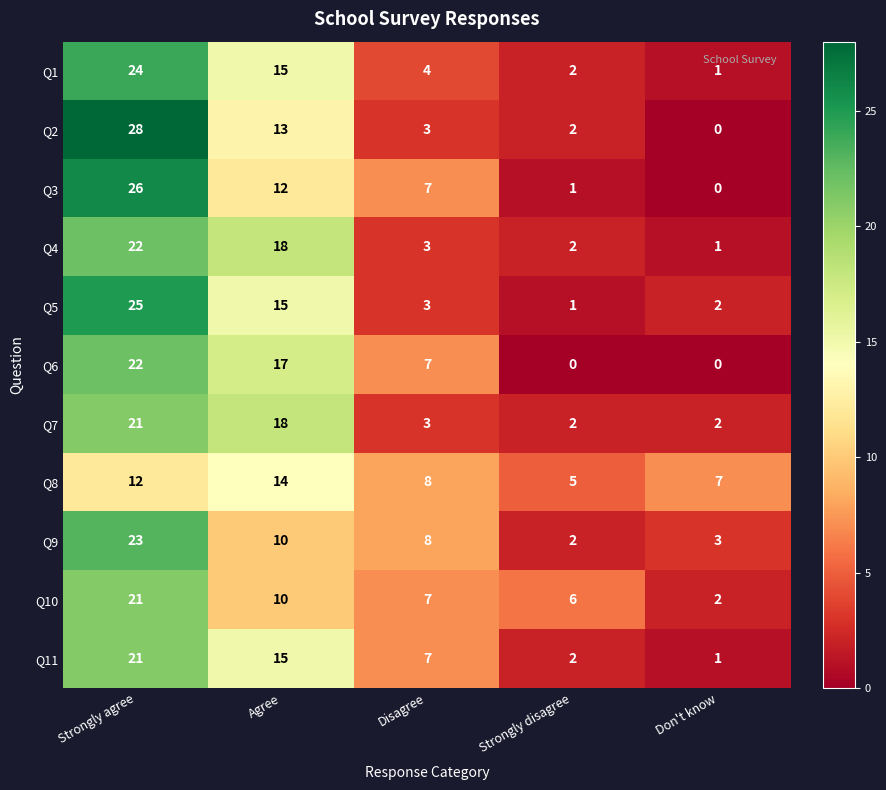

Count the number of categories in the chart.

5